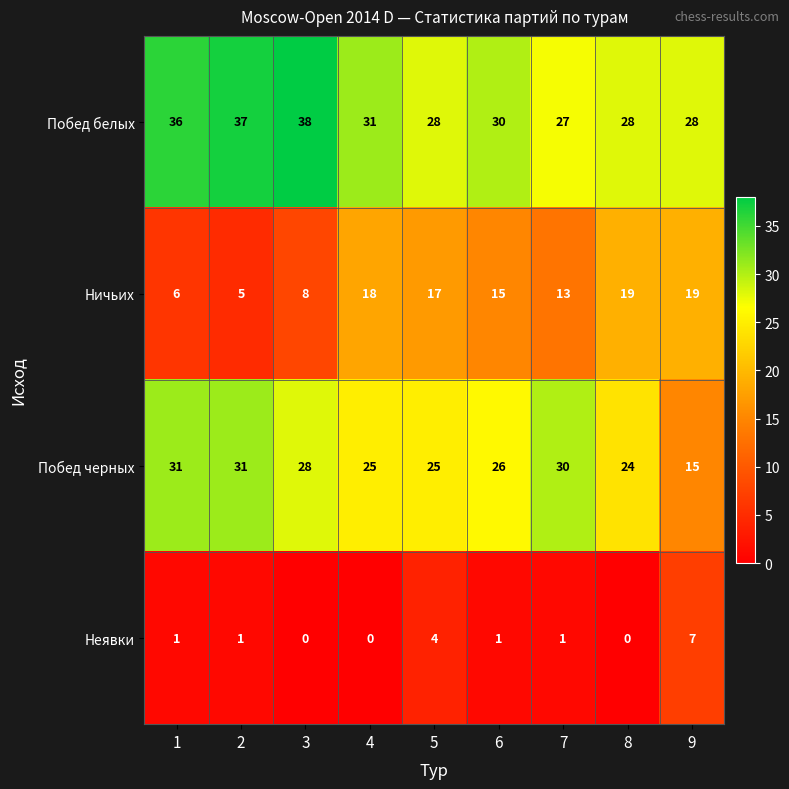

How many values in Неявки are above zero?

6